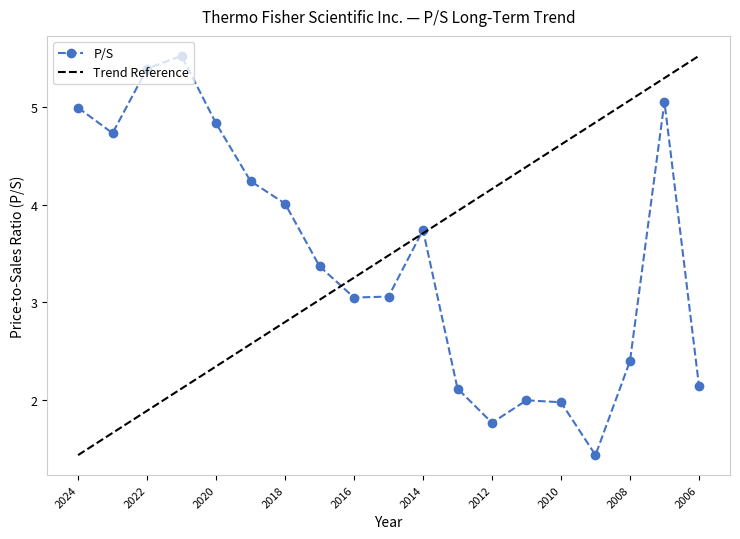

List the labels in order of value, largest first.

2021, 2022, 2007, 2024, 2020, 2023, 2019, 2018, 2014, 2017, 2015, 2016, 2008, 2006, 2013, 2011, 2010, 2012, 2009